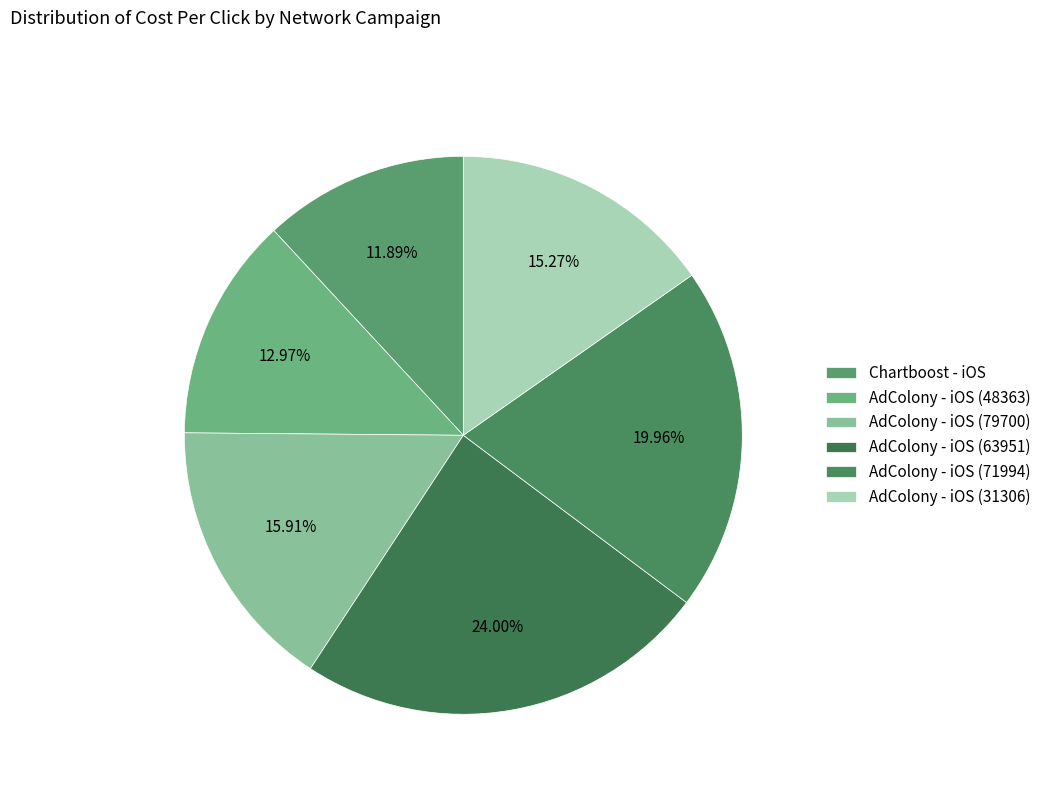

Does any single category account for the majority?

No